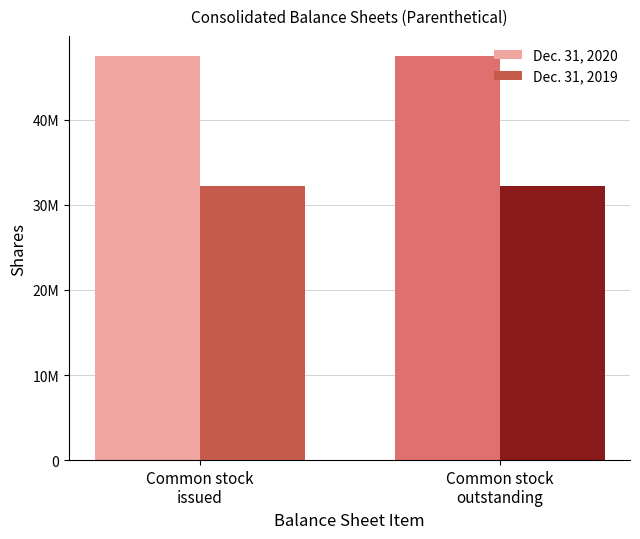

Between Common stock
outstanding and Common stock
issued, which is larger?

Common stock
issued